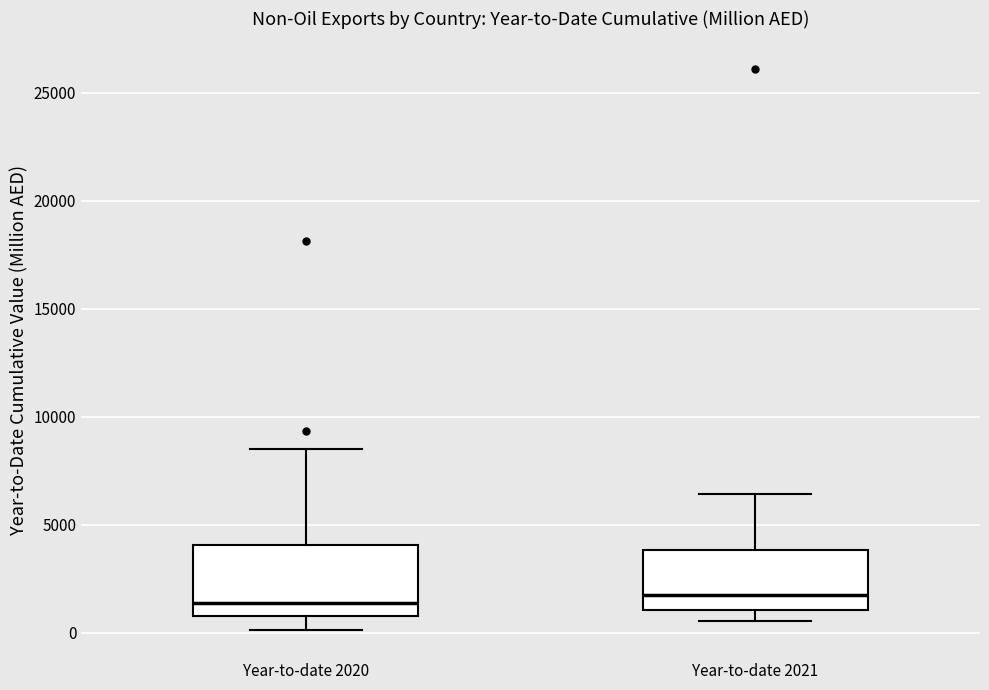

Reading left to right, read every box against the y-axis: the position of its median line, the range the box covers, and the ends of its whiskers. The values are not printed on the chart, so give them approximately, as read against the axis.

Year-to-date 2020: median 1500, box 1000 to 4000, whiskers 0 to 8500
Year-to-date 2021: median 2000, box 1000 to 4000, whiskers 500 to 6500